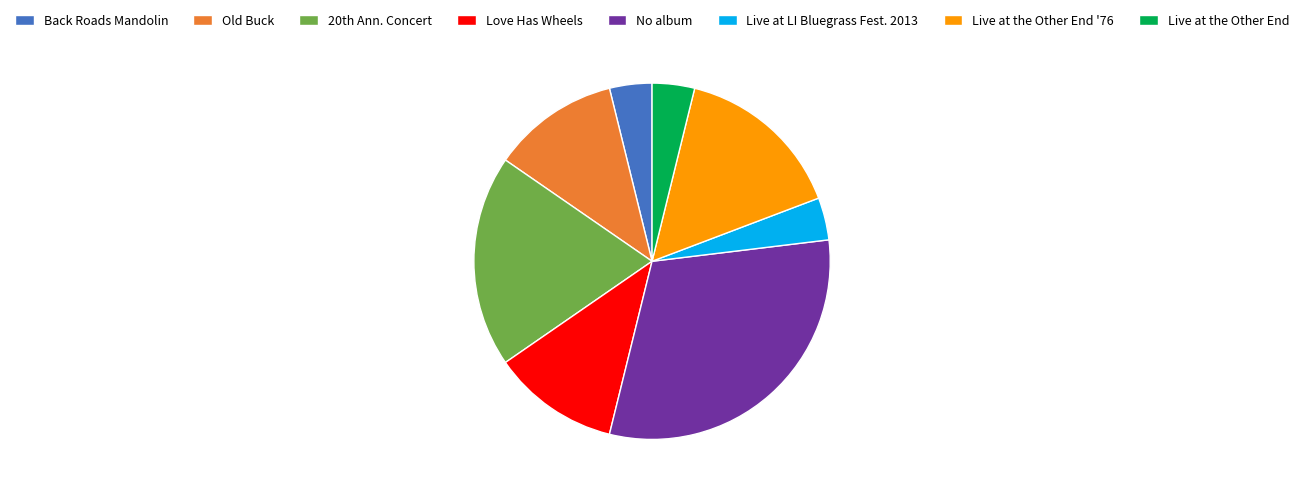

The Back Roads Mandolin slice represents 12% of the pie. True or false?

False